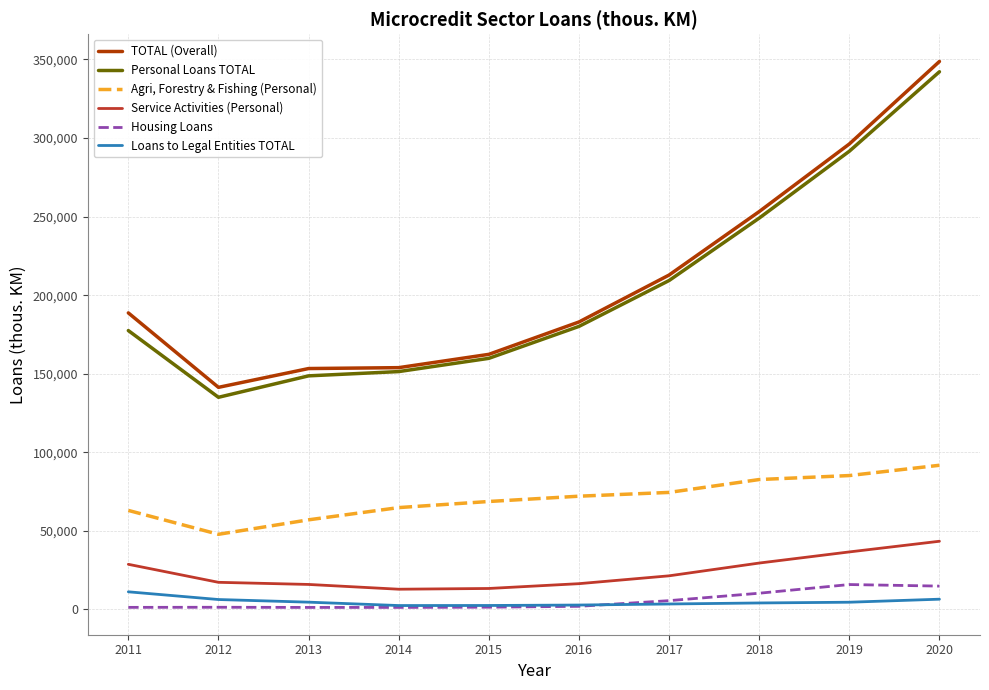

True or false: Agri, Forestry & Fishing (Personal) and Loans to Legal Entities TOTAL intersect in this chart.

False